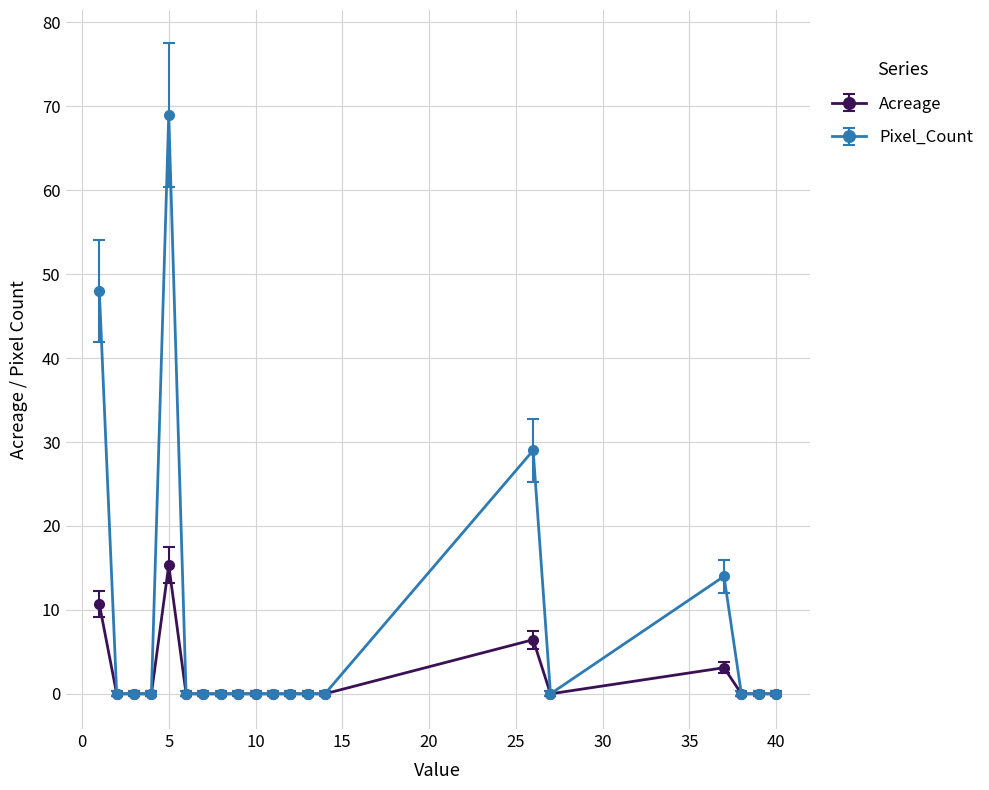

Rank the series by their average value, from lowest to highest.

Acreage, Pixel_Count